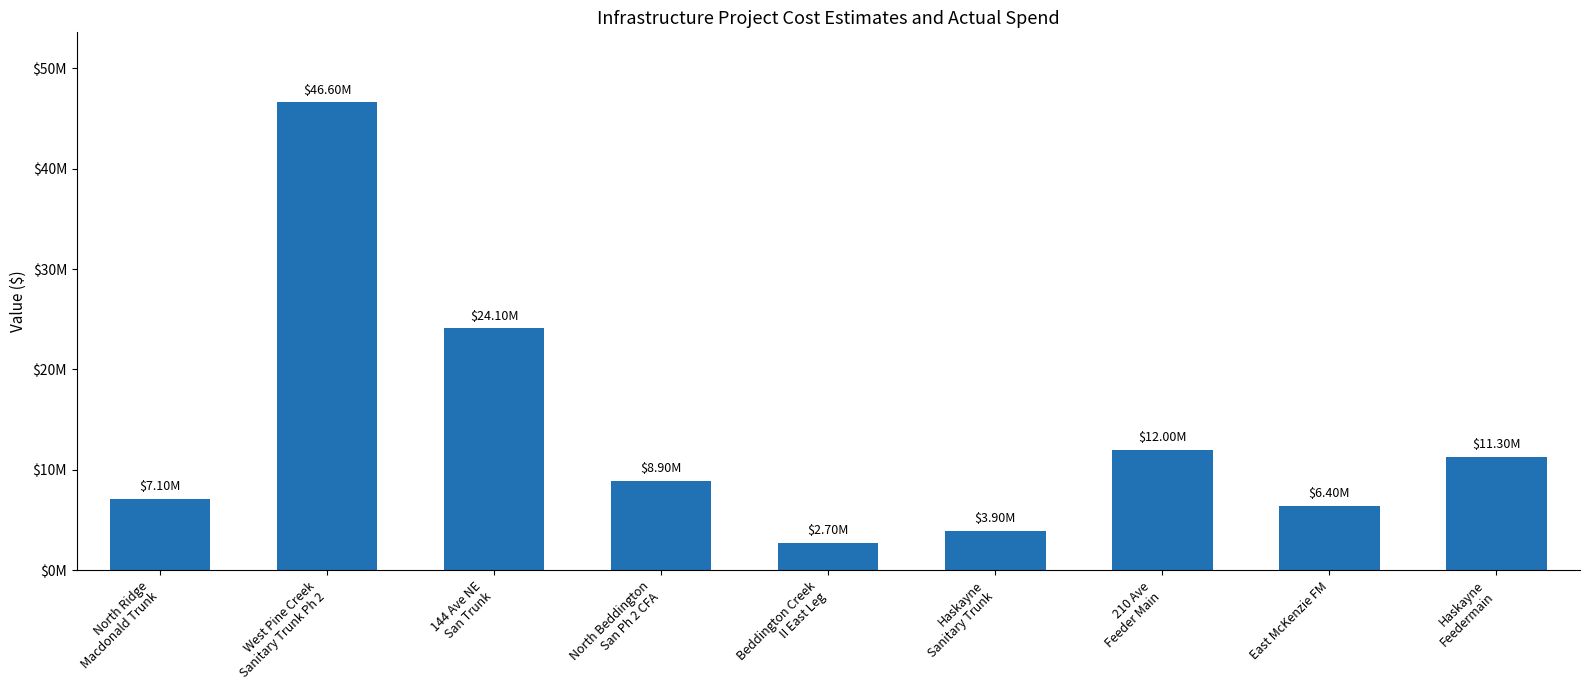

Reading right to left, what are all the values shown in this chart?

Haskayne
Feedermain=11300000	East McKenzie FM=6400000	210 Ave
Feeder Main=12000000	Haskayne
Sanitary Trunk=3900000	Beddington Creek
II East Leg=2700000	North Beddington
San Ph 2 CFA=8900000	144 Ave NE
San Trunk=24100000	West Pine Creek
Sanitary Trunk Ph 2=46600000	North Ridge
Macdonald Trunk=7100000